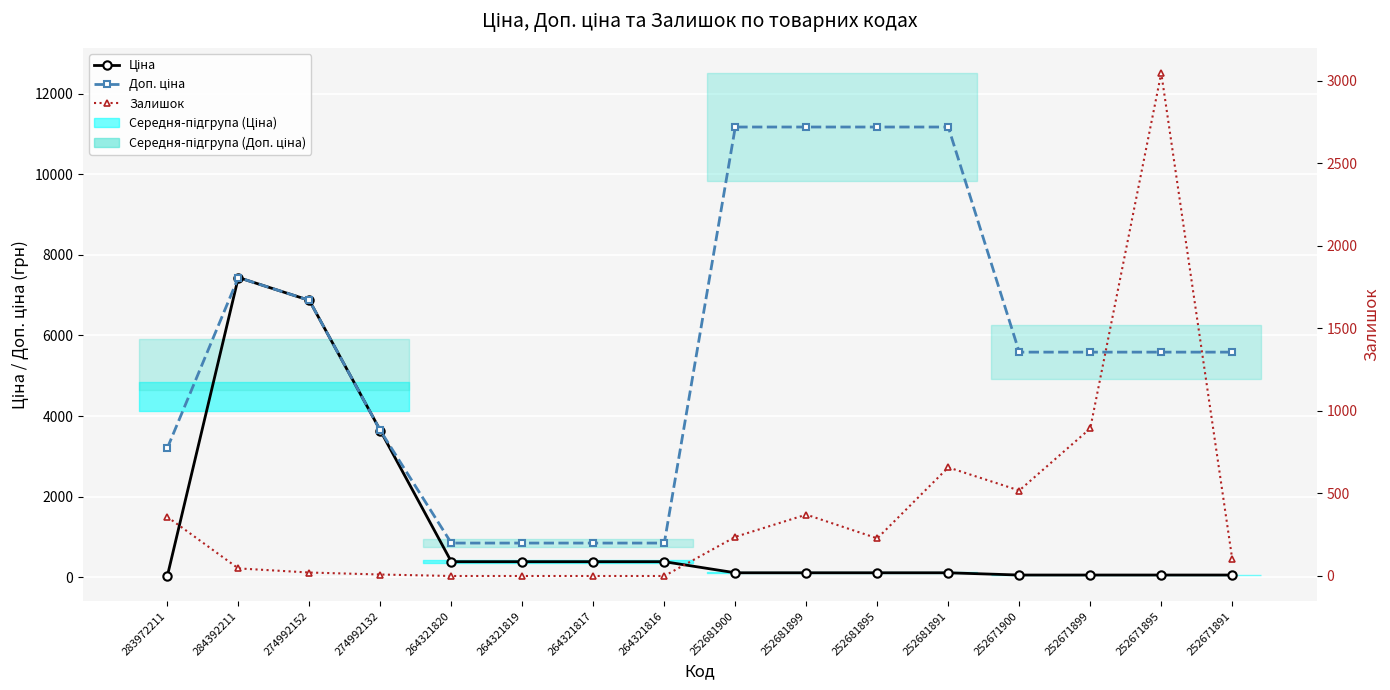

The Ціна series shows 70.5 at 252681900. True or false?

False